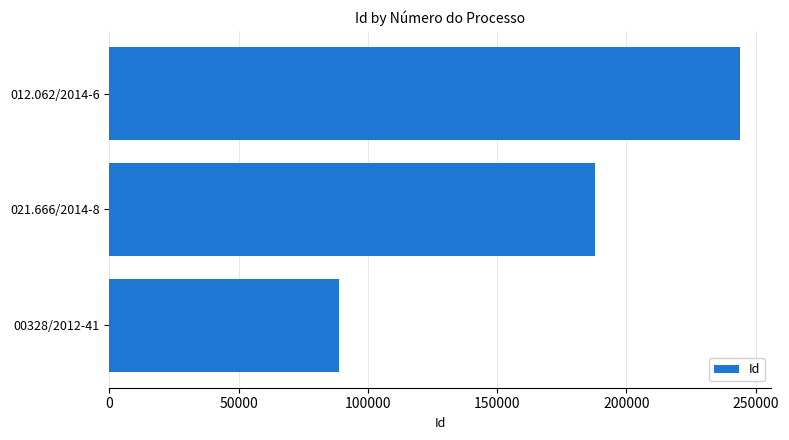

Reading bottom to top, transcribe all the data shown in this chart.

00328/2012-41=88890	021.666/2014-8=187696	012.062/2014-6=243754